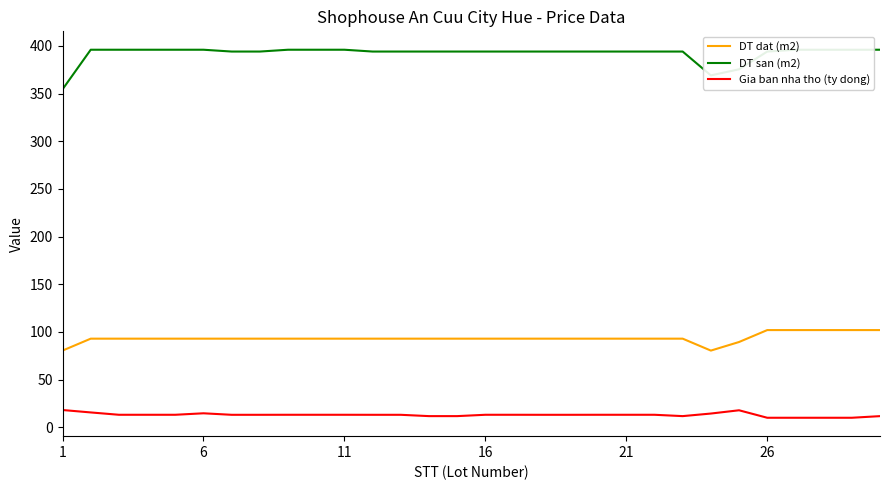

What is the highest value of the DT dat (m2) series?

102.0